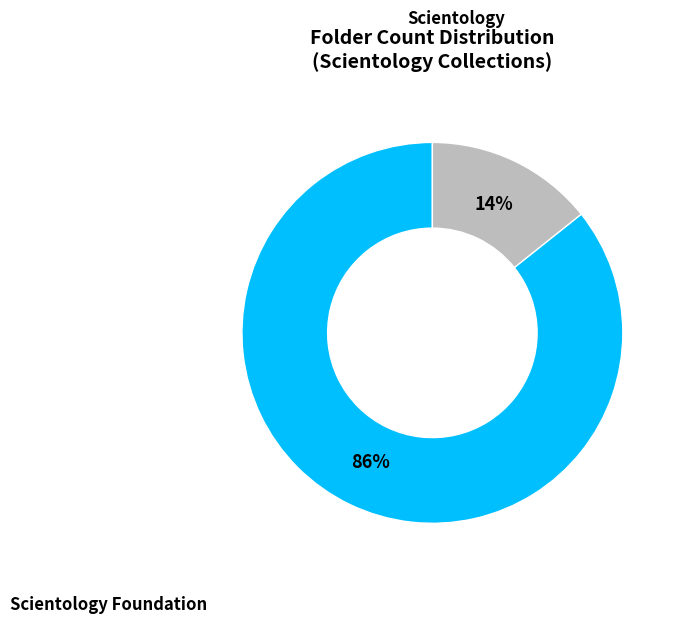

Is there any slice that represents more than half of the pie?

Yes